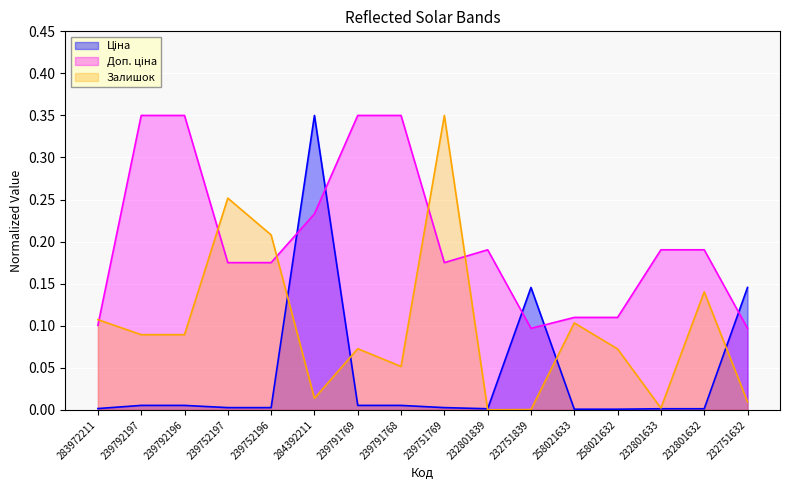

Reading left to right, extract all data points from this chart.

Ціна: 283972211=0.0	239792197=0.0	239792196=0.0	239752197=0.0	239752196=0.0	284392211=0.3	239791769=0.0	239791768=0.0	239751769=0.0	232801839=0.0	232751839=0.1	258021633=0.0	258021632=0.0	232801633=0.0	232801632=0.0	232751632=0.1
Доп. ціна: 283972211=0.1	239792197=0.3	239792196=0.3	239752197=0.2	239752196=0.2	284392211=0.2	239791769=0.3	239791768=0.3	239751769=0.2	232801839=0.2	232751839=0.1	258021633=0.1	258021632=0.1	232801633=0.2	232801632=0.2	232751632=0.1
Залишок: 283972211=0.1	239792197=0.1	239792196=0.1	239752197=0.3	239752196=0.2	284392211=0.0	239791769=0.1	239791768=0.1	239751769=0.3	232801839=0.0	232751839=0.0	258021633=0.1	258021632=0.1	232801633=0.0	232801632=0.1	232751632=0.0